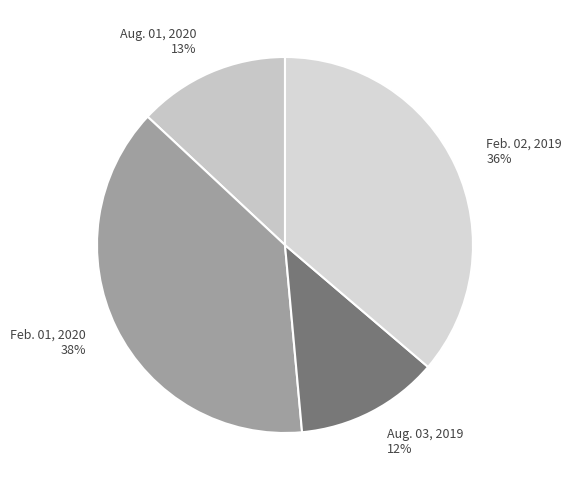

The Feb. 01, 2020 slice represents 38% of the pie. True or false?

True